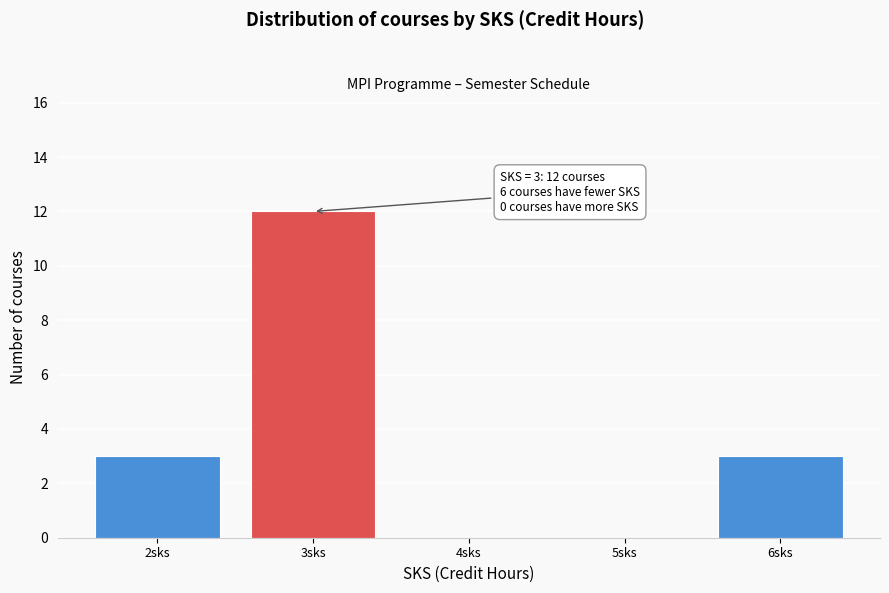

Reading right to left, extract all data points from this chart.

6sks=3	5sks=0	4sks=0	3sks=12	2sks=3